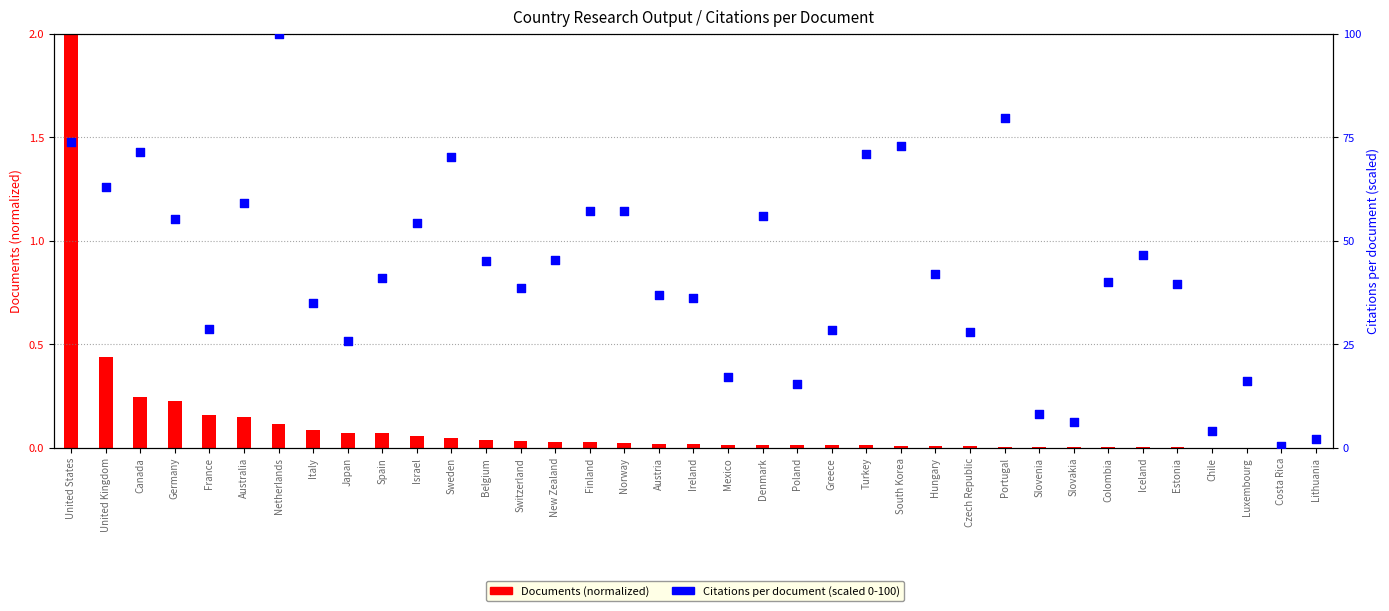

What are all the series names shown in the legend?

Documents (normalized), Citations per document (%)